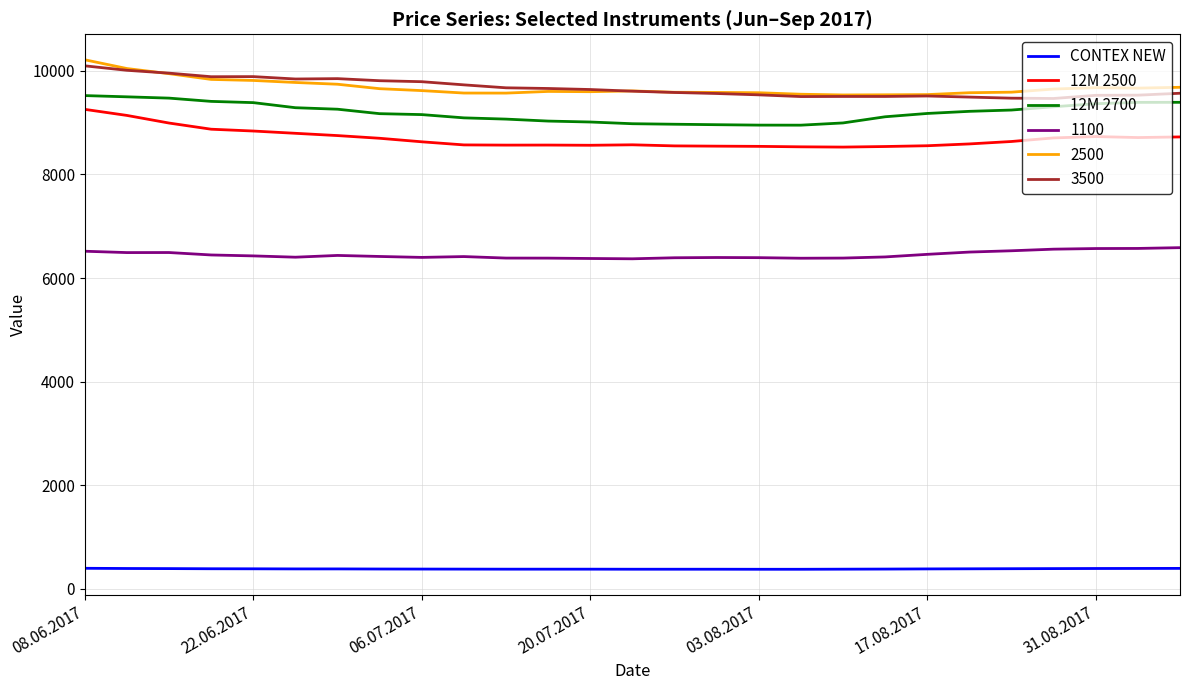

True or false: 2500 and 1100 cross at least once.

False